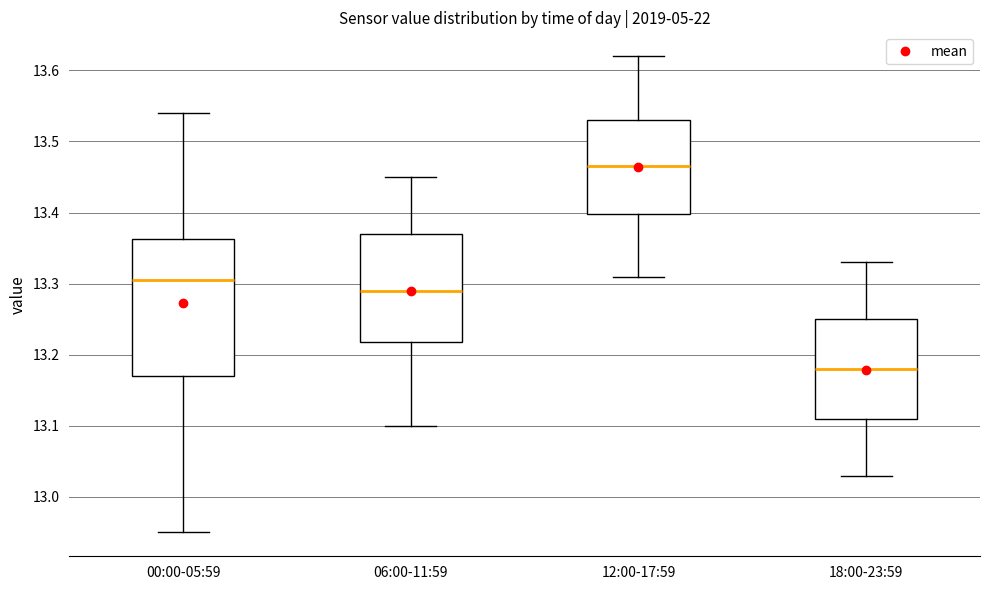

Reading left to right, transcribe this box plot: for each box, give where its median line is, the range the box spans, and where its two whiskers end, as read against the y-axis. The values are not printed on the chart, so give them approximately, as read against the axis.

00:00-05:59: median 13.31, box 13.17 to 13.36, whiskers 12.95 to 13.54
06:00-11:59: median 13.29, box 13.22 to 13.37, whiskers 13.10 to 13.45
12:00-17:59: median 13.47, box 13.40 to 13.53, whiskers 13.31 to 13.62
18:00-23:59: median 13.18, box 13.11 to 13.25, whiskers 13.03 to 13.33